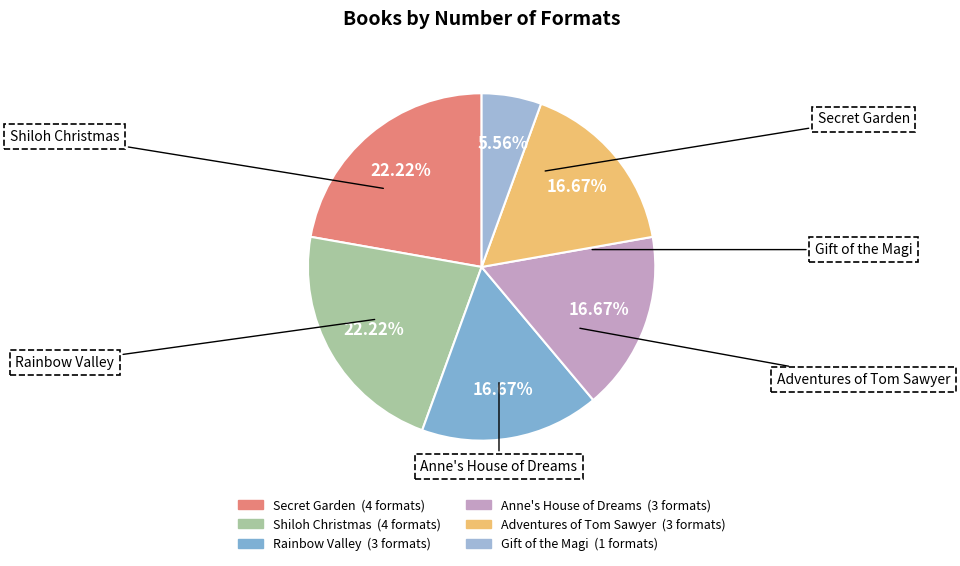

Between Secret Garden and Rainbow Valley, which is larger?

Secret Garden